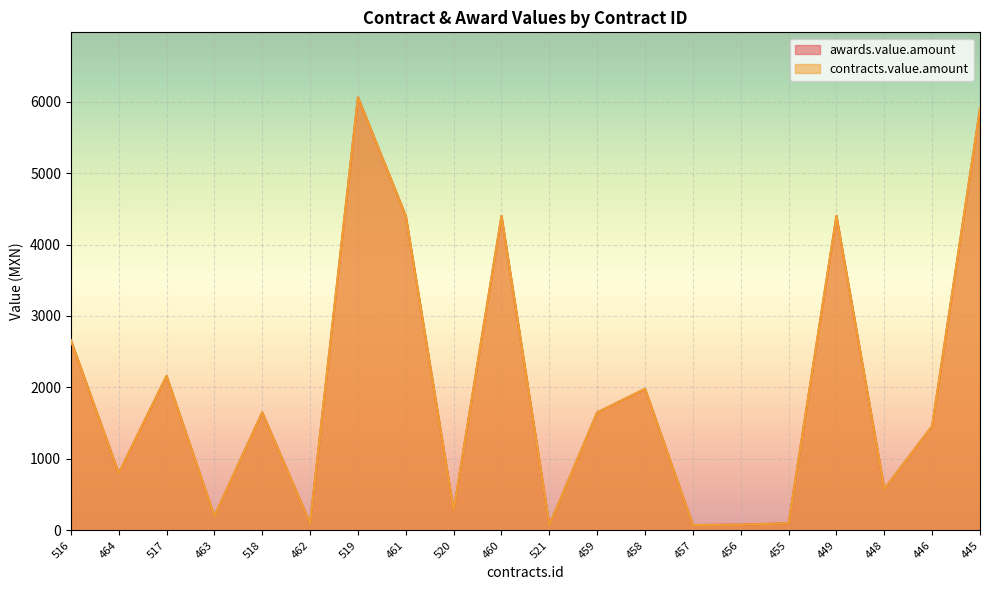

True or false: contracts.value.amount has more than 1 interior local peaks.

True